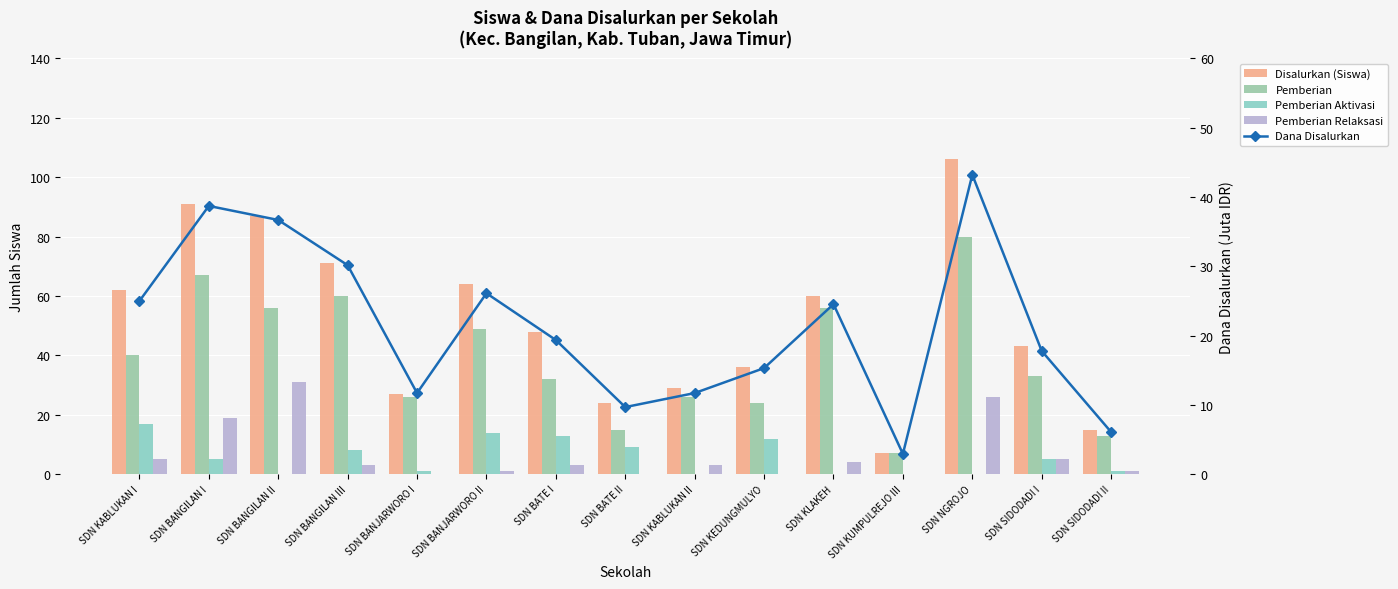

What are all the series names shown in the legend?

Disalurkan (Siswa), Pemberian, Pemberian Aktivasi, Pemberian Relaksasi, Dana Disalurkan